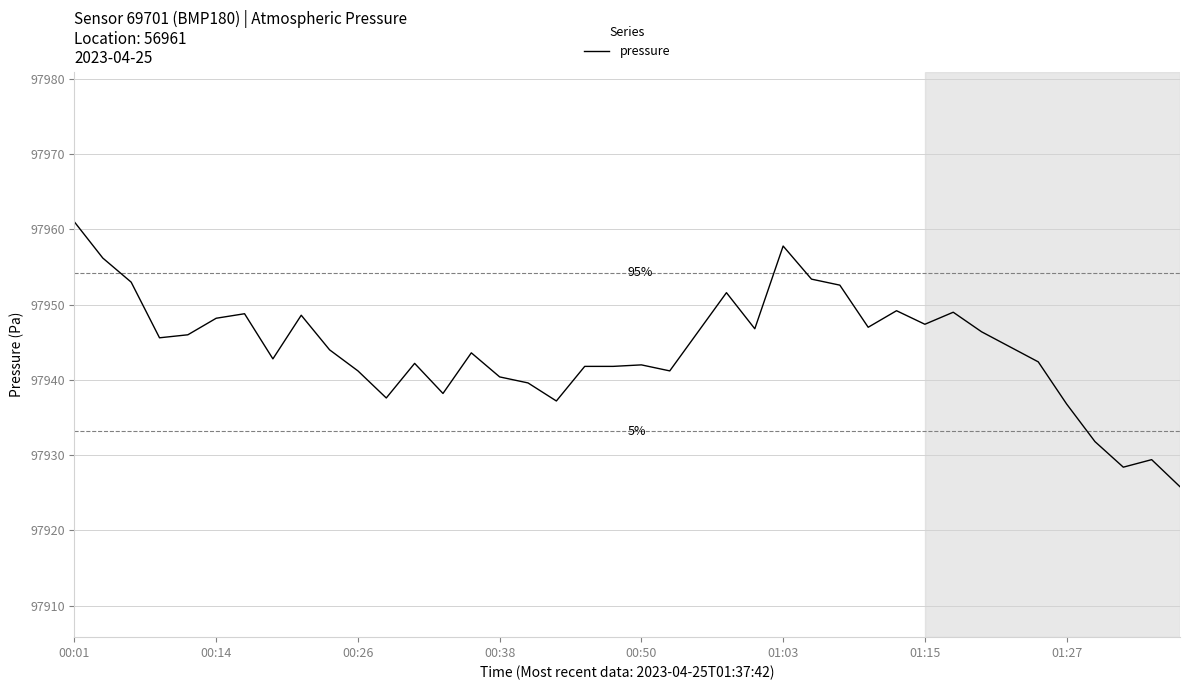

What is the maximum value shown in the chart?

97961.0